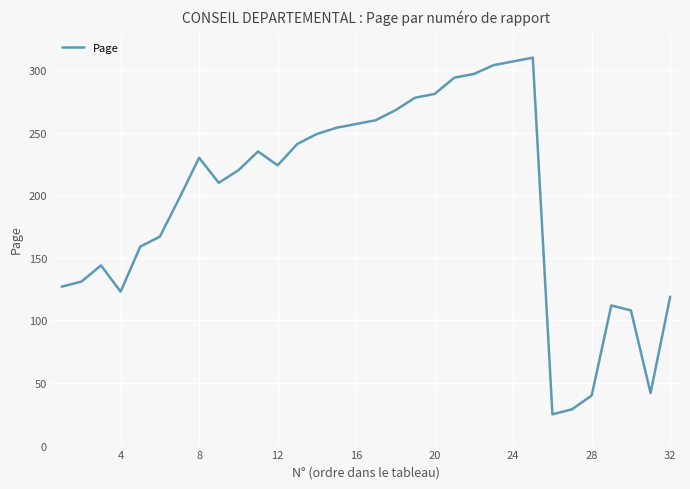

How many lines are shown in the chart?

1